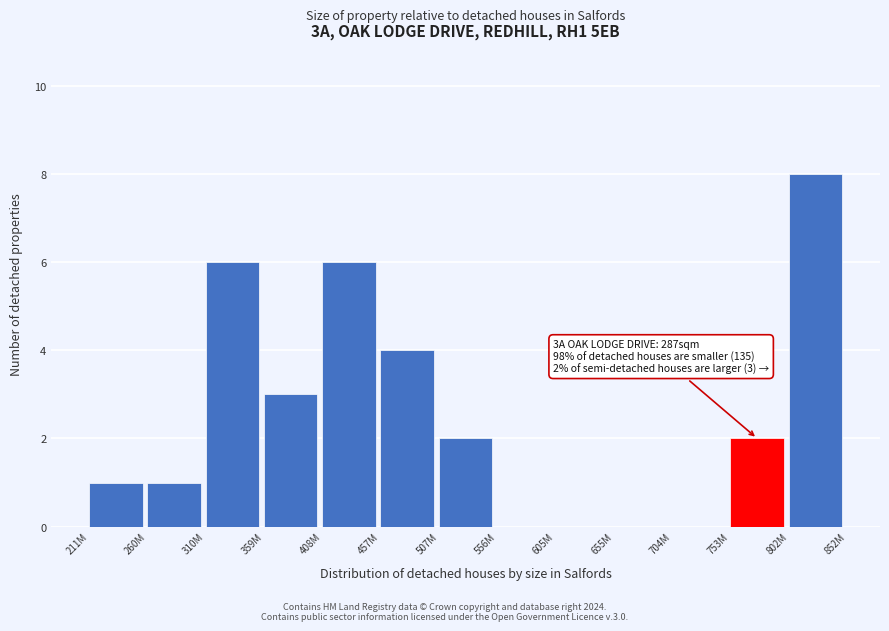

Reading left to right, extract all data points from this chart.

211M=1	260M=1	310M=6	359M=3	408M=6	457M=4	507M=2	556M=0	605M=0	655M=0	704M=0	753M=2	802M=8